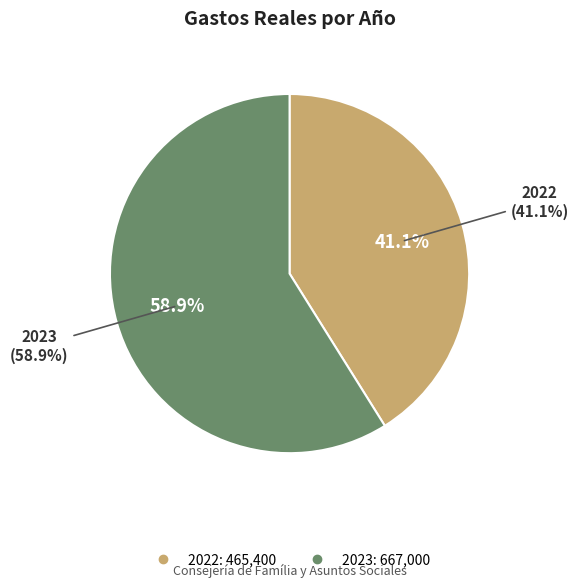

Rank the categories by value from highest to lowest.

2023, 2022